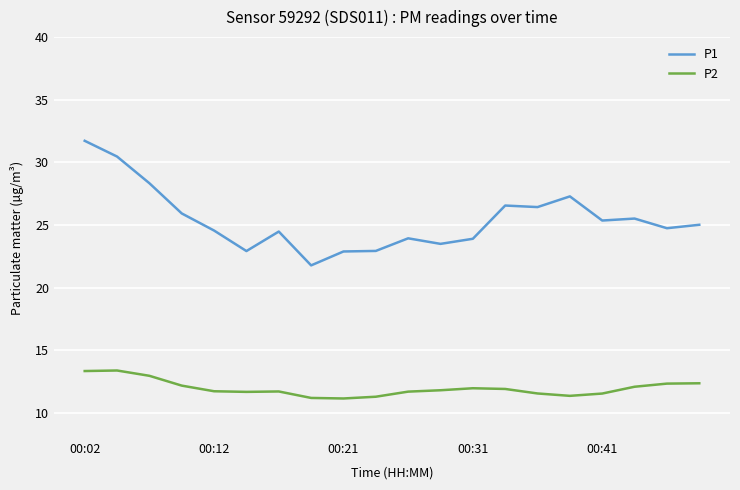

Which series has the widest spread of values?

P1